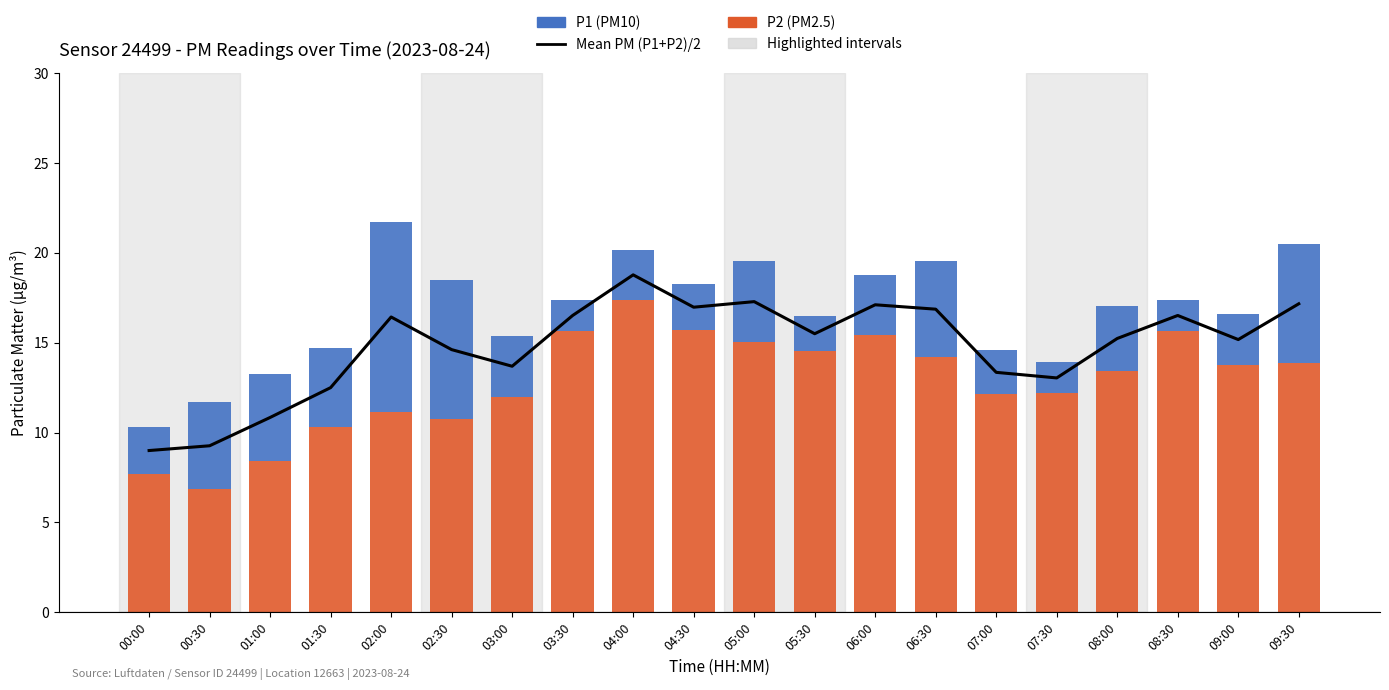

The value of Mean PM (P1+P2)/2 at 08:00 is 15.2. True or false?

True